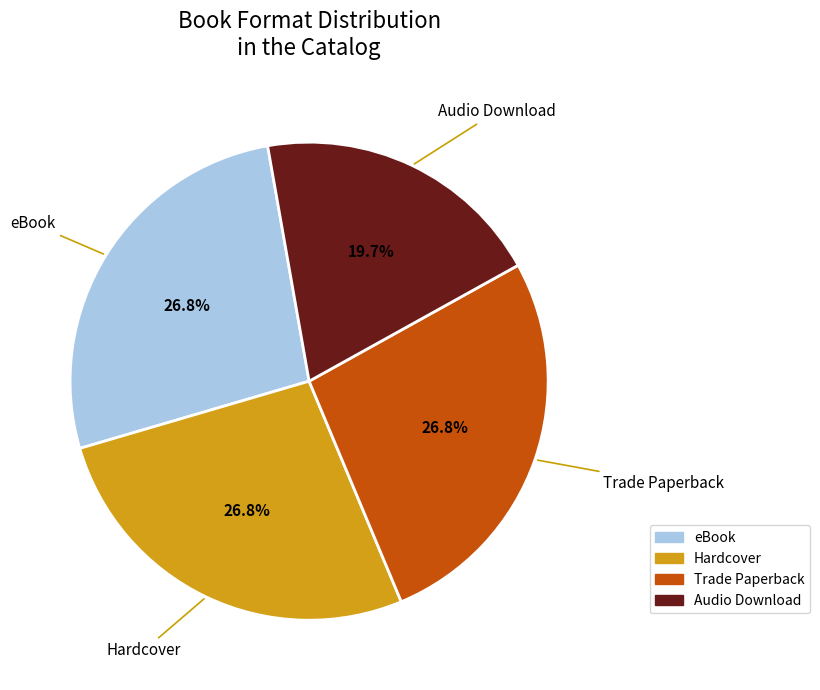

What is the total percentage of Trade Paperback and Audio Download?

46.5%